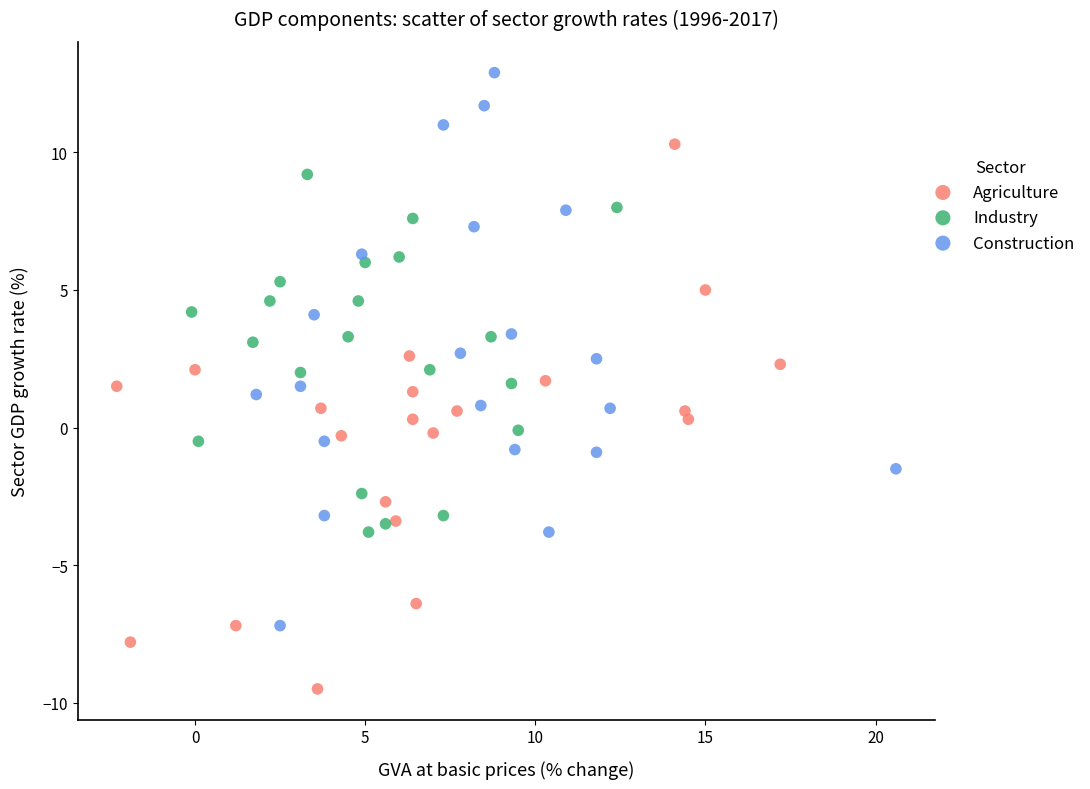

Which series reaches the maximum Y coordinate?

Construction